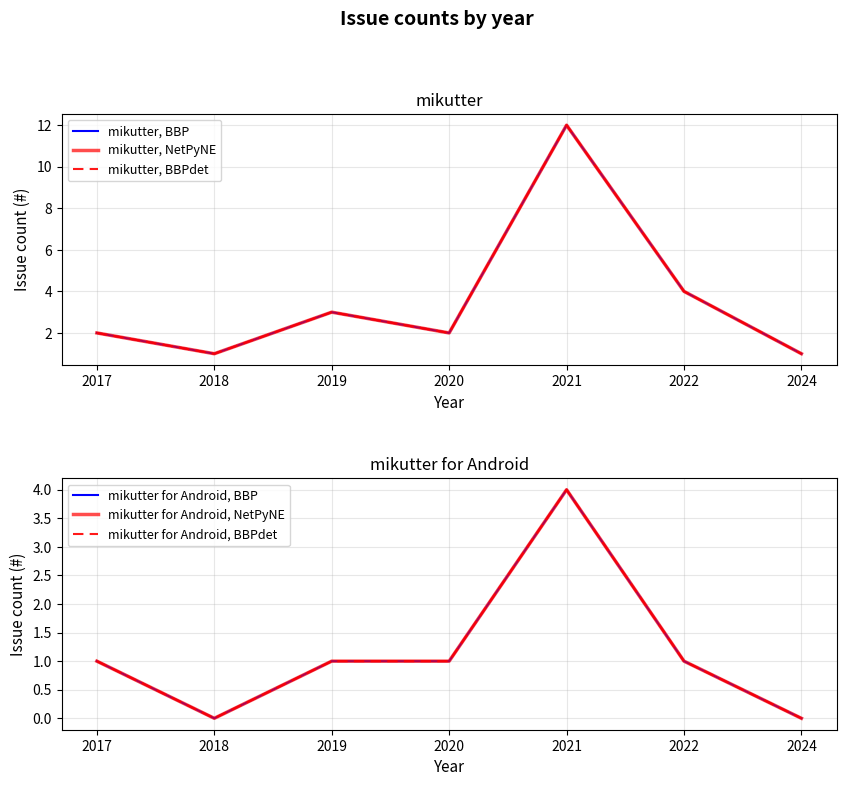

True or false: mikutter for Android, BBP and mikutter, NetPyNE intersect in this chart.

False